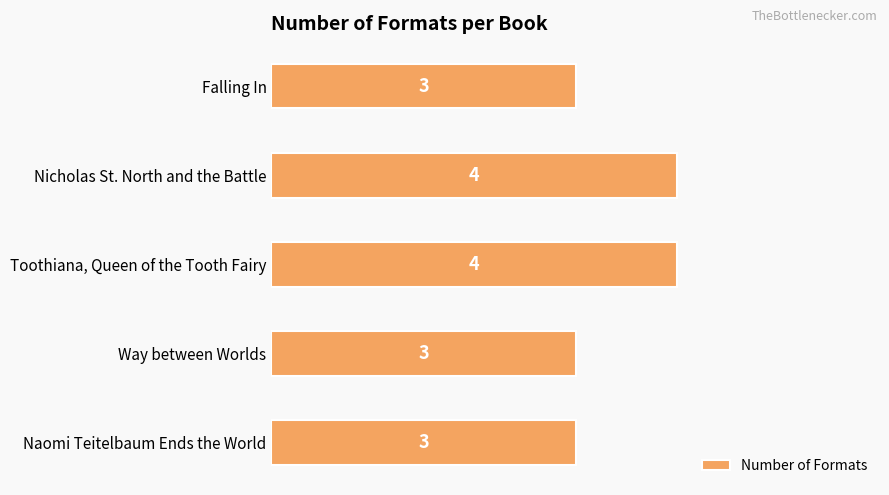

What is the smallest value displayed?

3